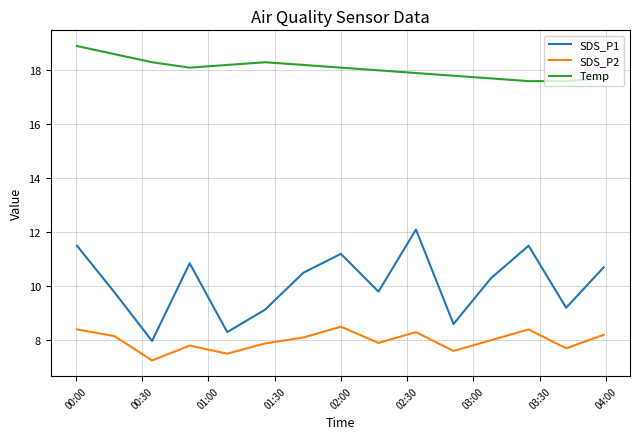

What is the difference between the maximum and minimum values in the SDS_P1 series?

4.1